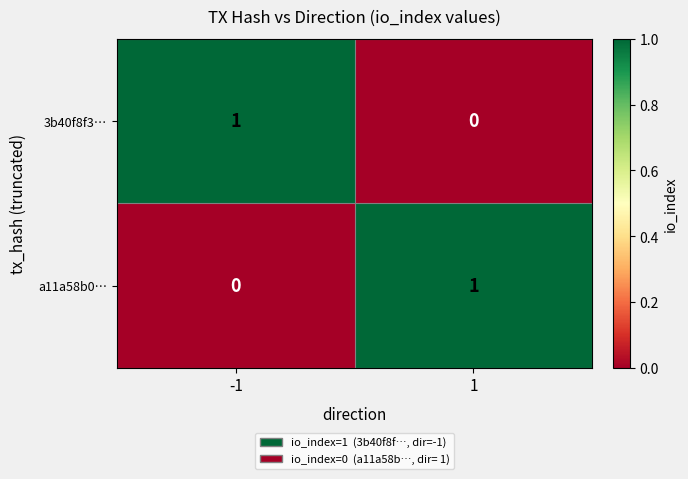

True or false: 3b40f8f3… has a value of 1 at 1.

False